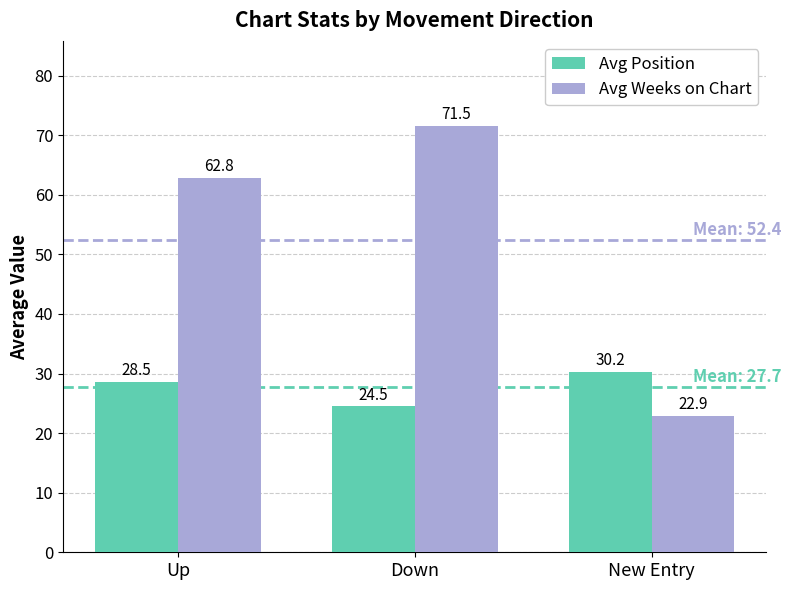

What is the total value across all series at Down?

96.0